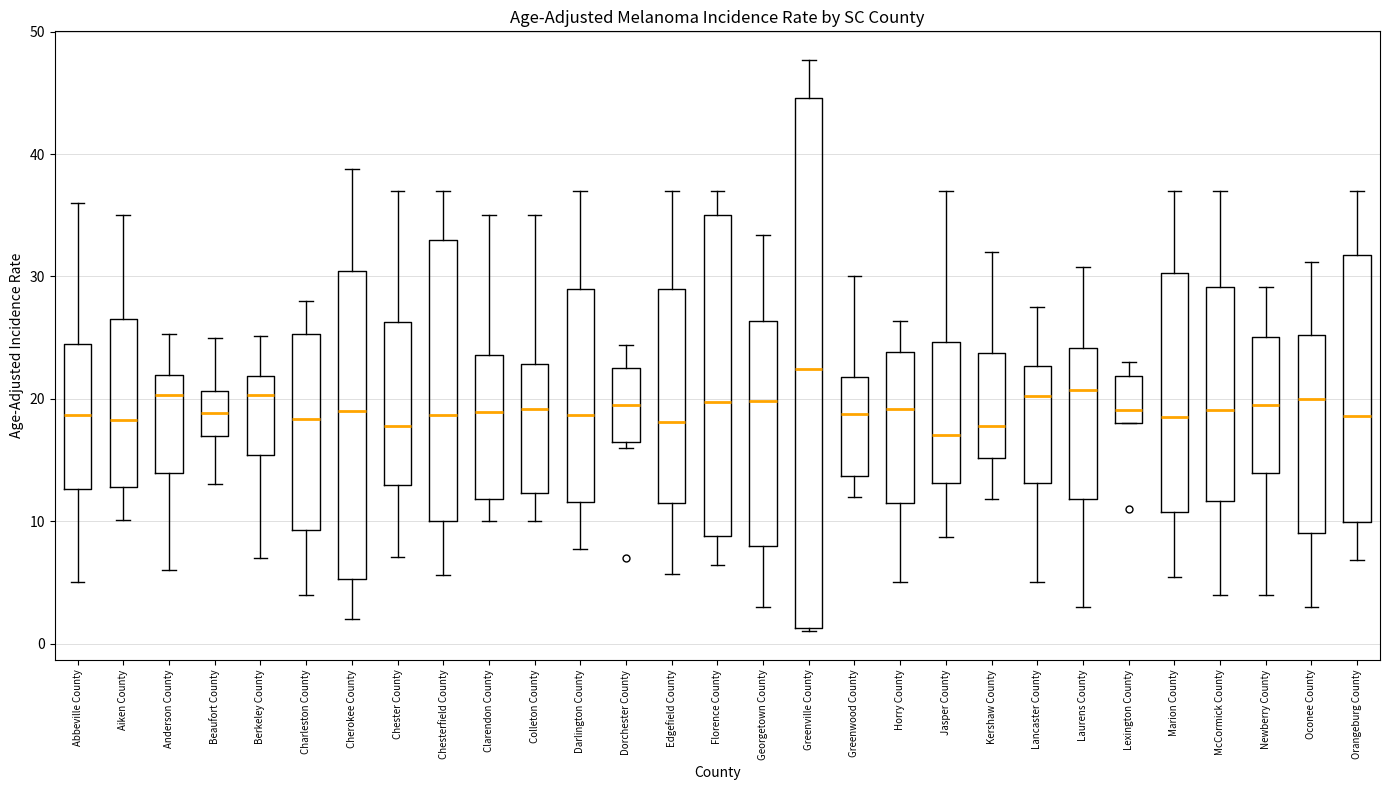

Reading left to right, read every box against the y-axis: the position of its median line, the range the box covers, and the ends of its whiskers. The values are not printed on the chart, so give them approximately, as read against the axis.

Abbeville County: median 19, box 13 to 25, whiskers 5 to 36
Aiken County: median 18, box 13 to 27, whiskers 10 to 35
Anderson County: median 20, box 14 to 22, whiskers 6 to 25
Beaufort County: median 19, box 17 to 21, whiskers 13 to 25
Berkeley County: median 20, box 15 to 22, whiskers 7 to 25
Charleston County: median 18, box 9 to 25, whiskers 4 to 28
Cherokee County: median 19, box 5 to 30, whiskers 2 to 39
Chester County: median 18, box 13 to 26, whiskers 7 to 37
Chesterfield County: median 19, box 10 to 33, whiskers 6 to 37
Clarendon County: median 19, box 12 to 24, whiskers 10 to 35
Colleton County: median 19, box 12 to 23, whiskers 10 to 35
Darlington County: median 19, box 12 to 29, whiskers 8 to 37
Dorchester County: median 20, box 17 to 23, whiskers 16 to 24
Edgefield County: median 18, box 11 to 29, whiskers 6 to 37
Florence County: median 20, box 9 to 35, whiskers 6 to 37
Georgetown County: median 20, box 8 to 26, whiskers 3 to 33
Greenville County: median 22, box 1 to 45, whiskers 1 to 48
Greenwood County: median 19, box 14 to 22, whiskers 12 to 30
Horry County: median 19, box 12 to 24, whiskers 5 to 26
Jasper County: median 17, box 13 to 25, whiskers 9 to 37
Kershaw County: median 18, box 15 to 24, whiskers 12 to 32
Lancaster County: median 20, box 13 to 23, whiskers 5 to 28
Laurens County: median 21, box 12 to 24, whiskers 3 to 31
Lexington County: median 19, box 18 to 22, whiskers 18 to 23
Marion County: median 19, box 11 to 30, whiskers 5 to 37
McCormick County: median 19, box 12 to 29, whiskers 4 to 37
Newberry County: median 20, box 14 to 25, whiskers 4 to 29
Oconee County: median 20, box 9 to 25, whiskers 3 to 31
Orangeburg County: median 19, box 10 to 32, whiskers 7 to 37